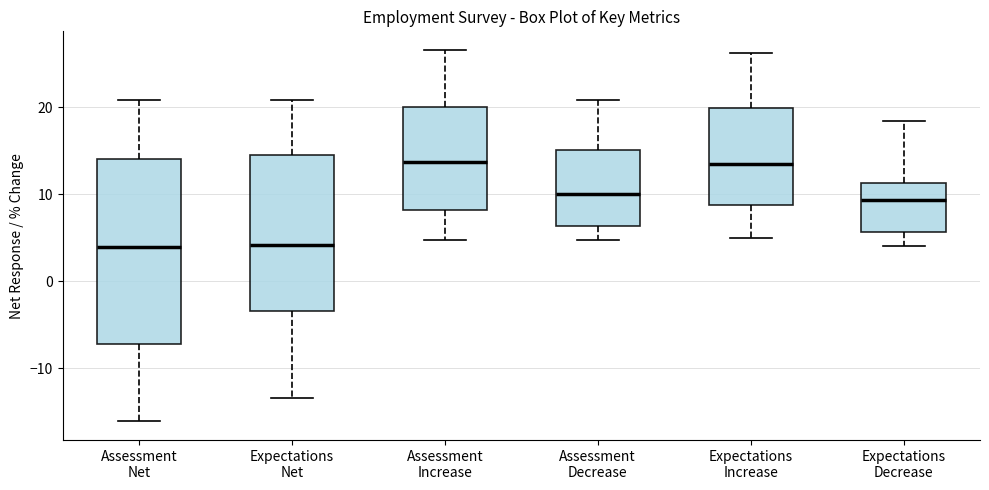

Comparing the boxes themselves (not the whiskers), which one is the tallest?

Assessment Net